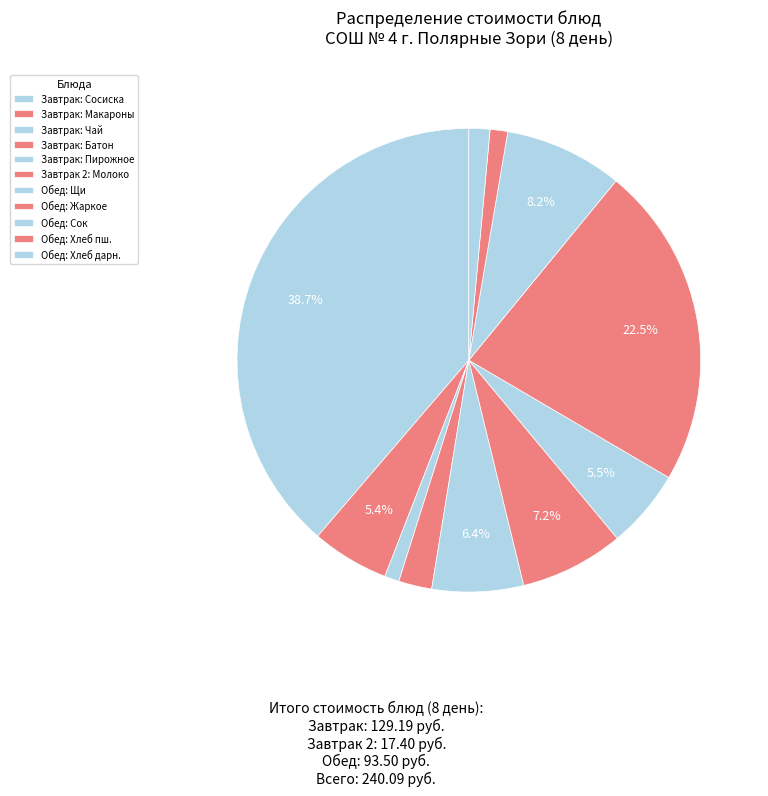

Count the number of slices in the pie.

11